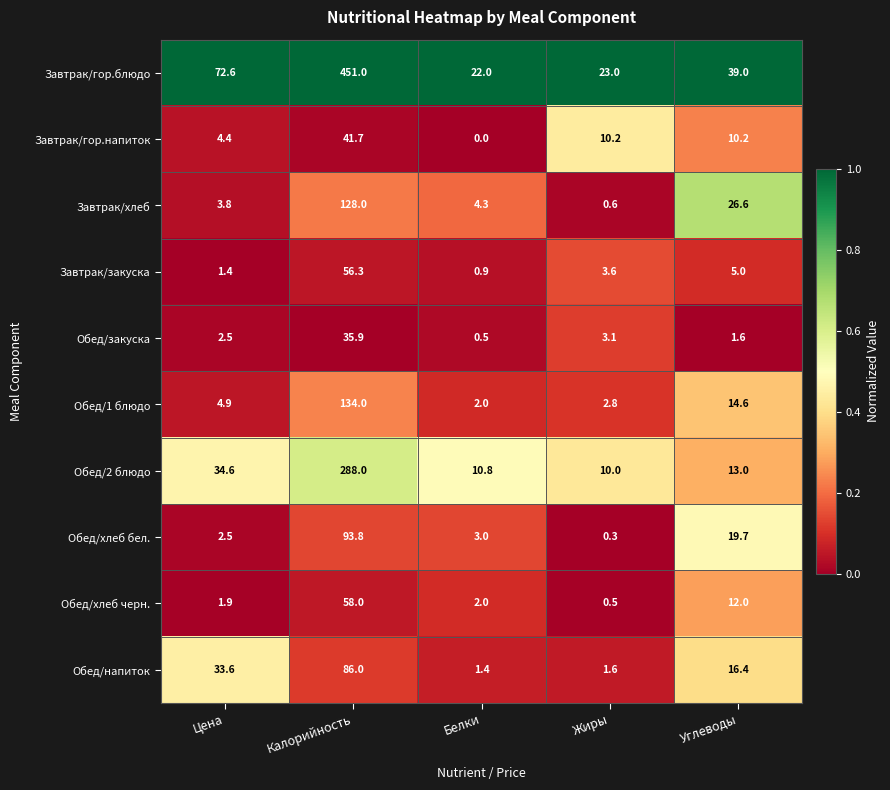

Count the number of data series in this chart.

10